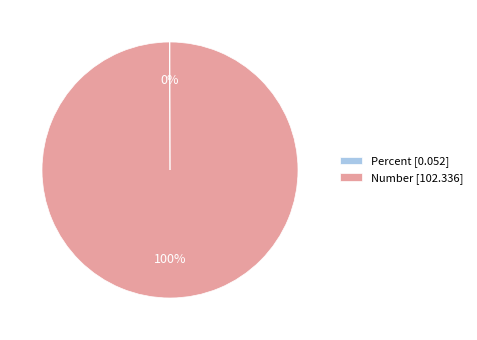

Is Number [102.336] the majority of the pie?

Yes